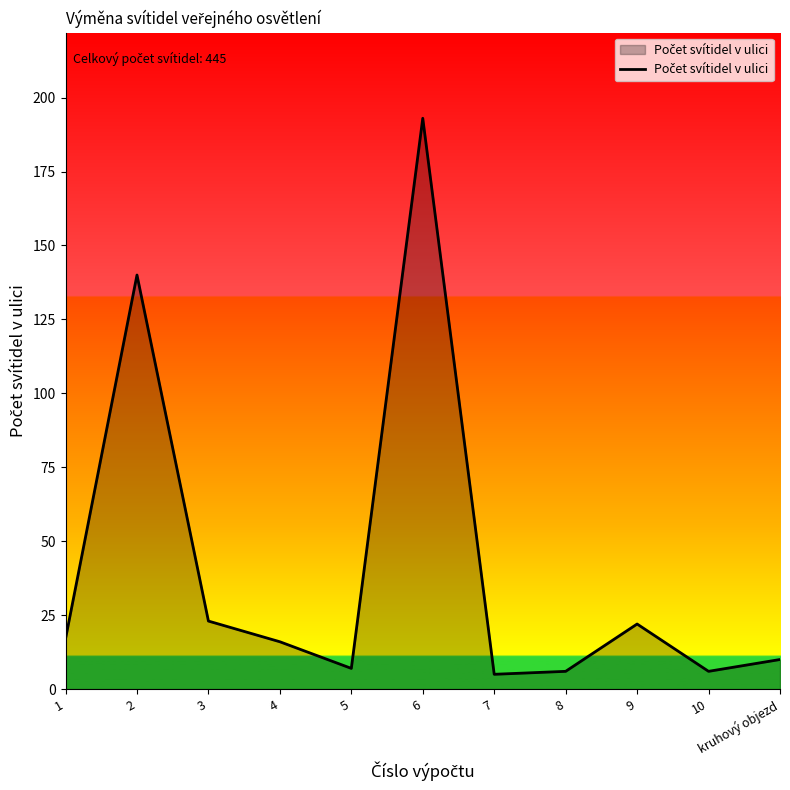

How many interior local peaks (higher than both neighbors) does the data have?

3